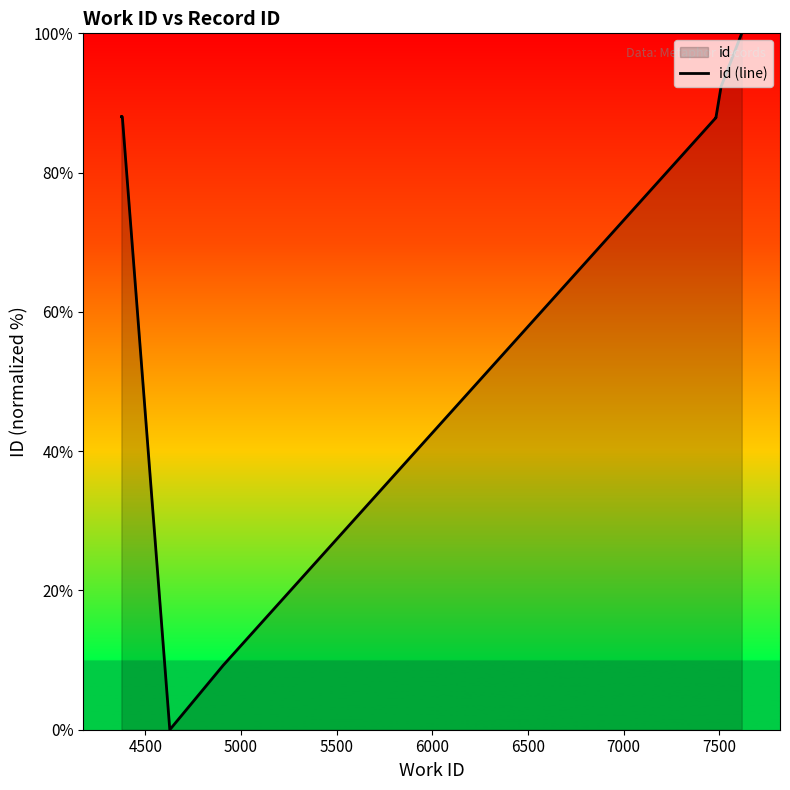

True or false: the data has more than 0 interior local peaks.

True